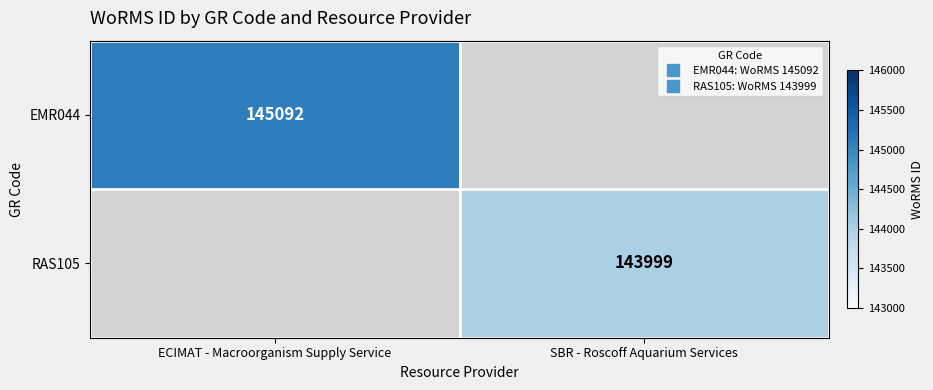

What is the sum of the EMR044 values at ECIMAT - Macroorganism Supply Service and SBR - Roscoff Aquarium Services?

145092